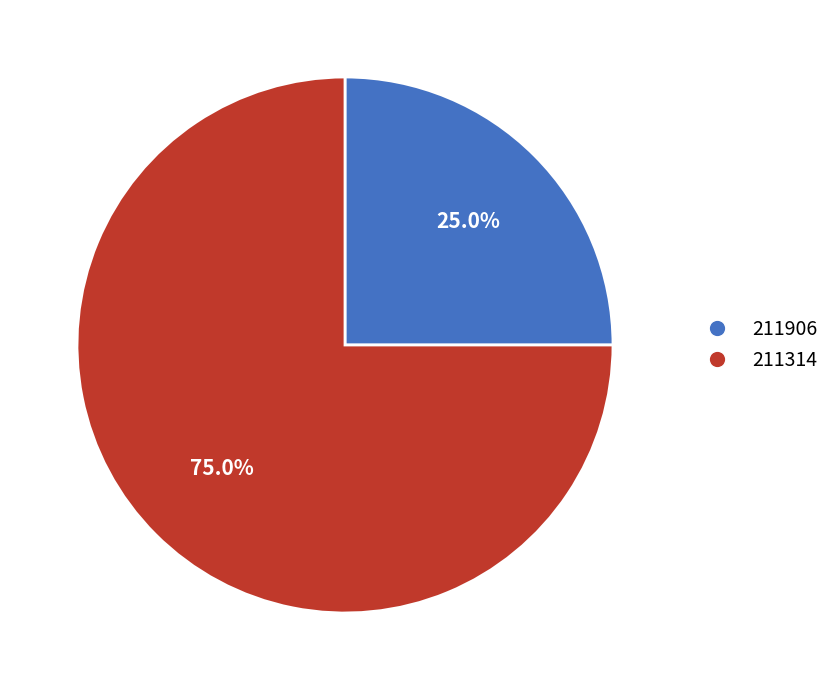

Which category has the biggest portion of the pie?

211314